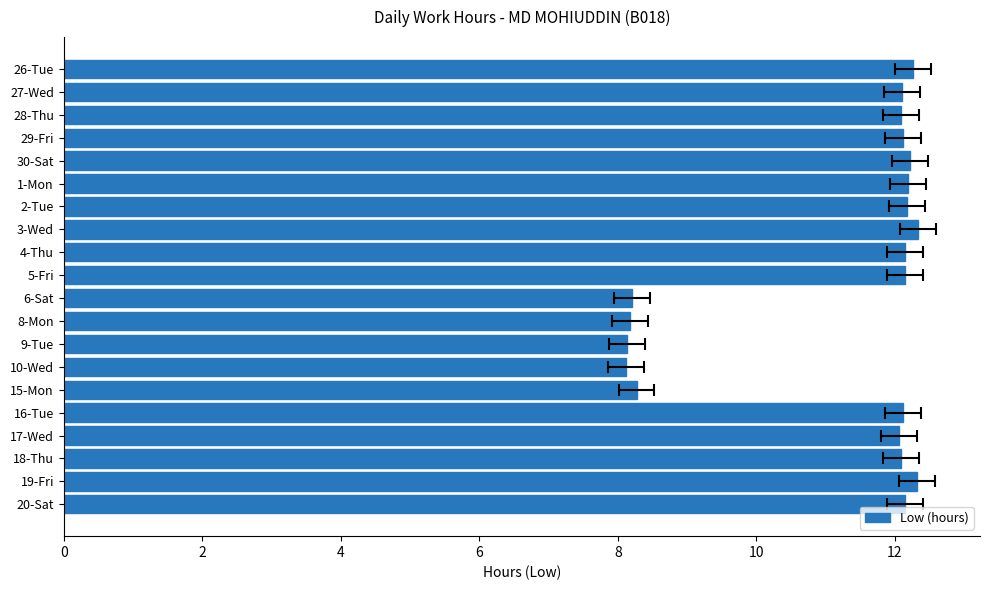

How many data points are above 12?

15